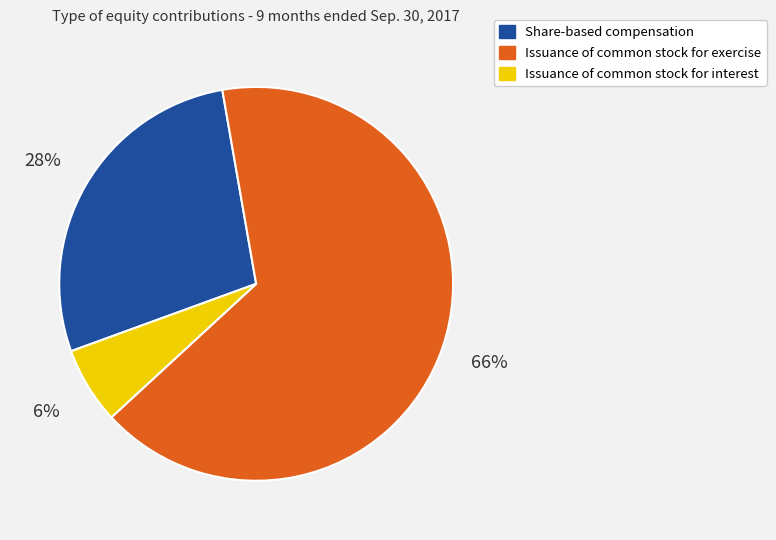

Between Issuance of common stock for interest and Share-based compensation, which is larger?

Share-based compensation